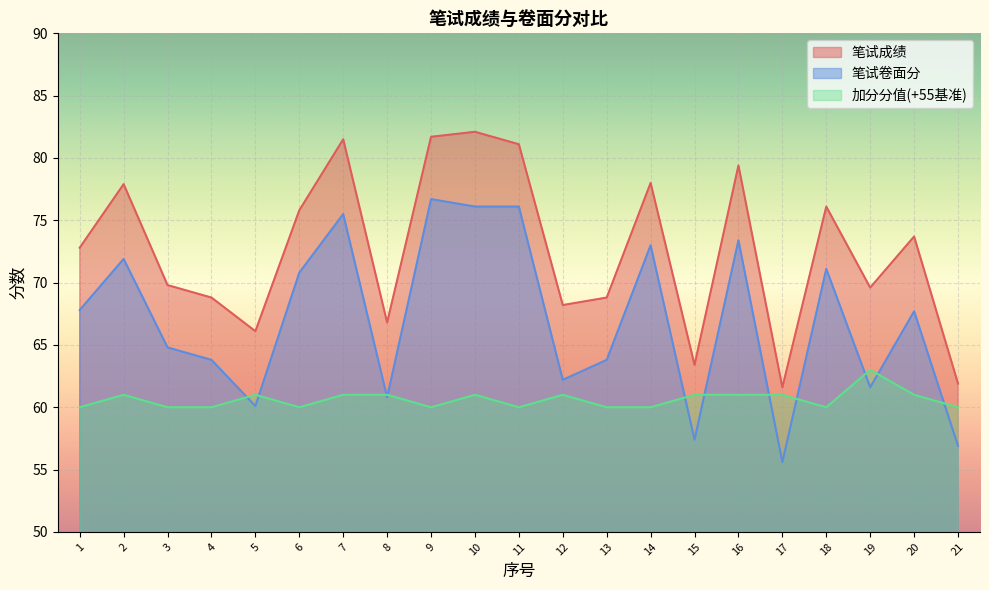

True or false: 笔试卷面分 and 笔试成绩 intersect in this chart.

False